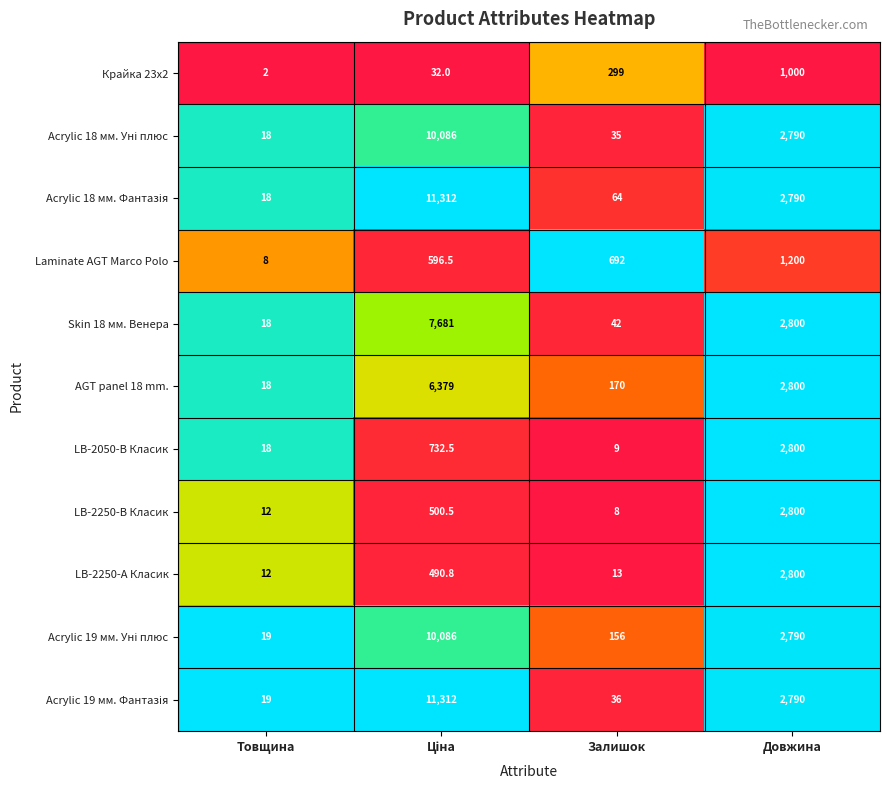

Between Товщина and Залишок, which series saw the biggest shift?

Laminate AGT Marco Polo